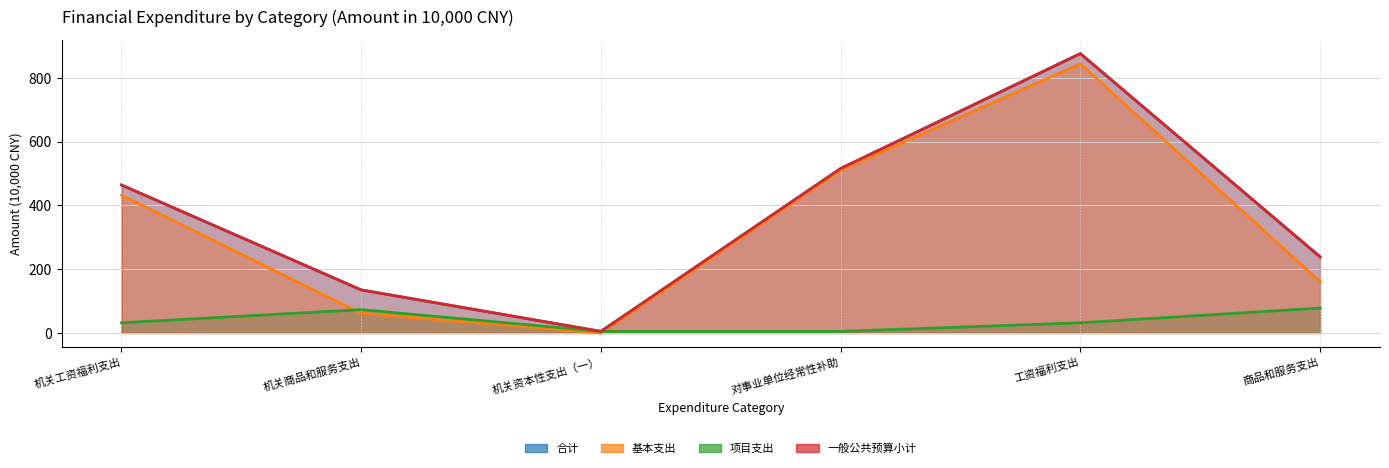

How many interior local valleys does the 一般公共预算小计 series have?

1